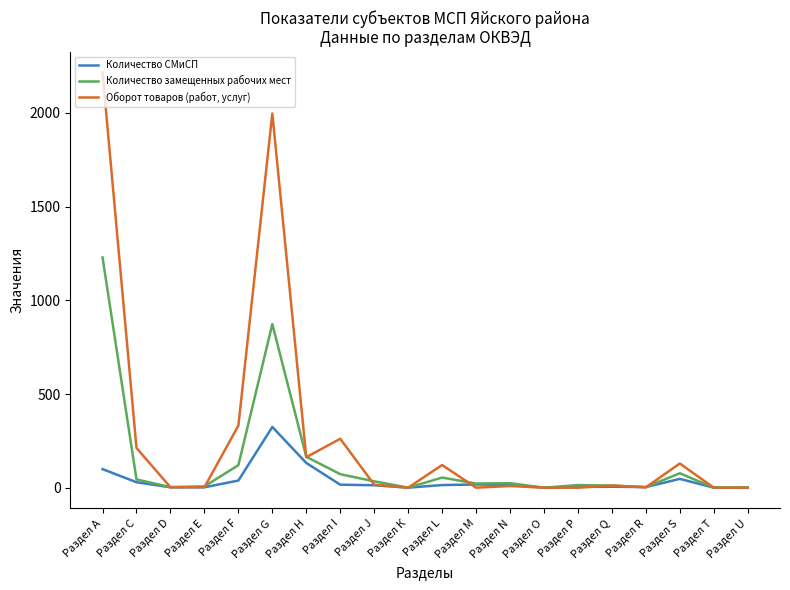

The value of Оборот товаров (работ, услуг) at Раздел О is 0.0. True or false?

True